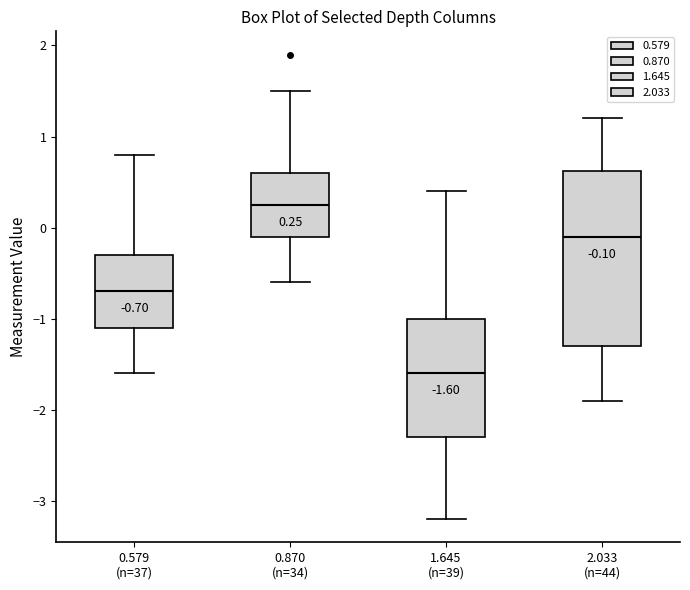

Which box has the lowest median line?

1.645 (n=39)